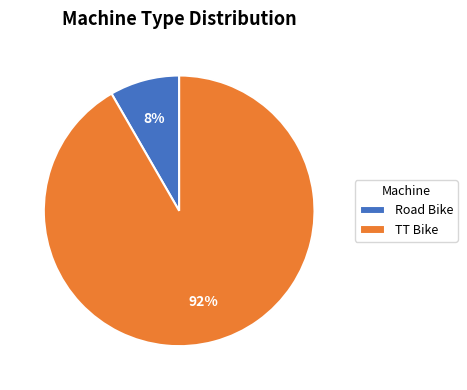

Which slice is the smallest?

Road Bike